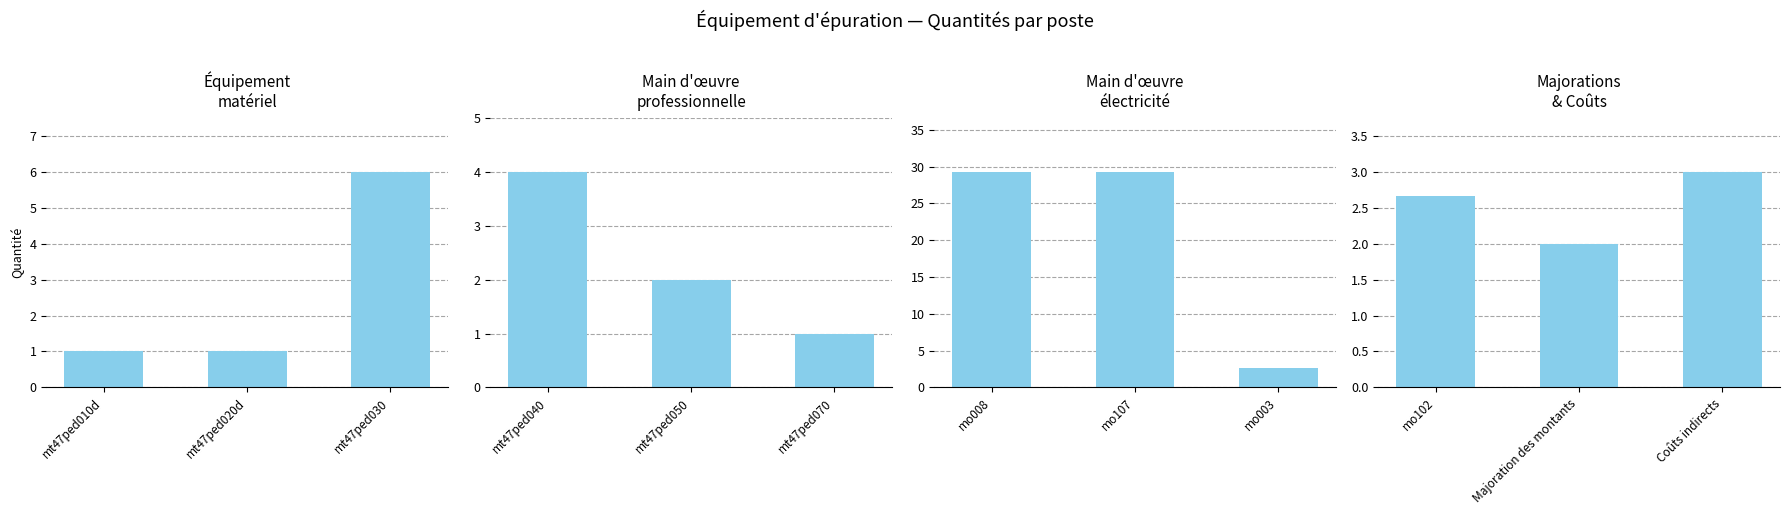

What is the label of the 3rd bar from the left?

mt47ped030